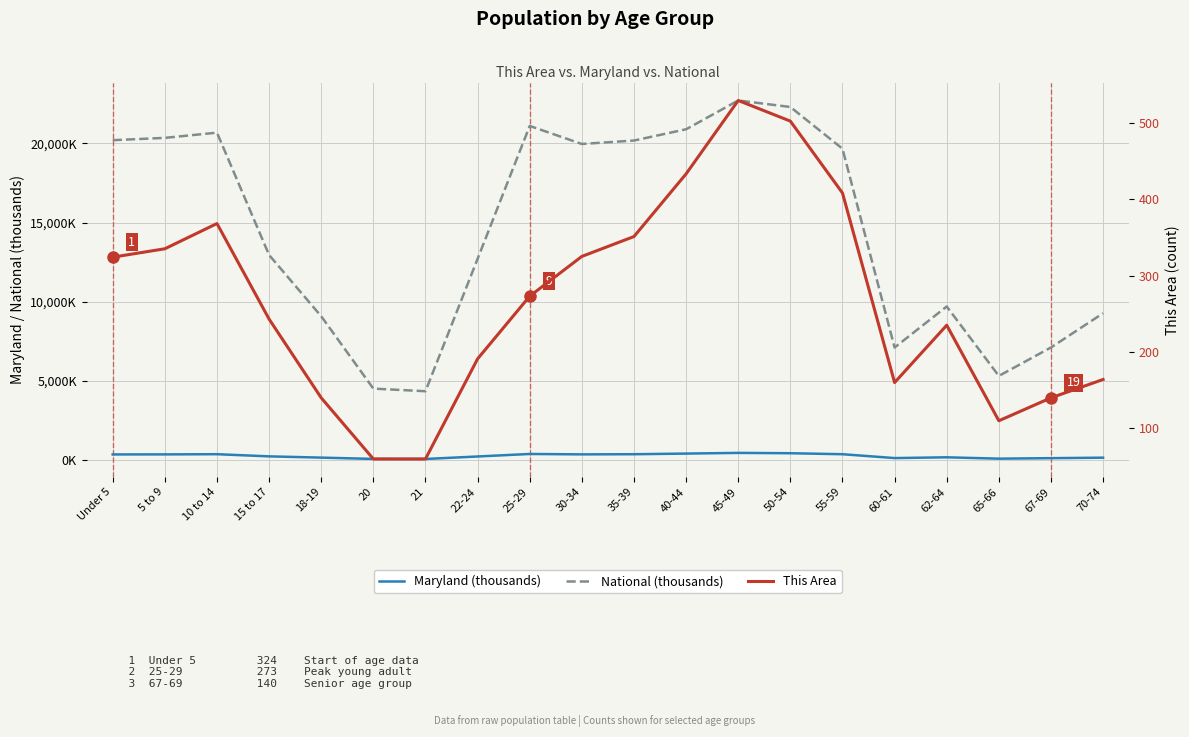

What is the sum of all National (thousands) values?

290191.0